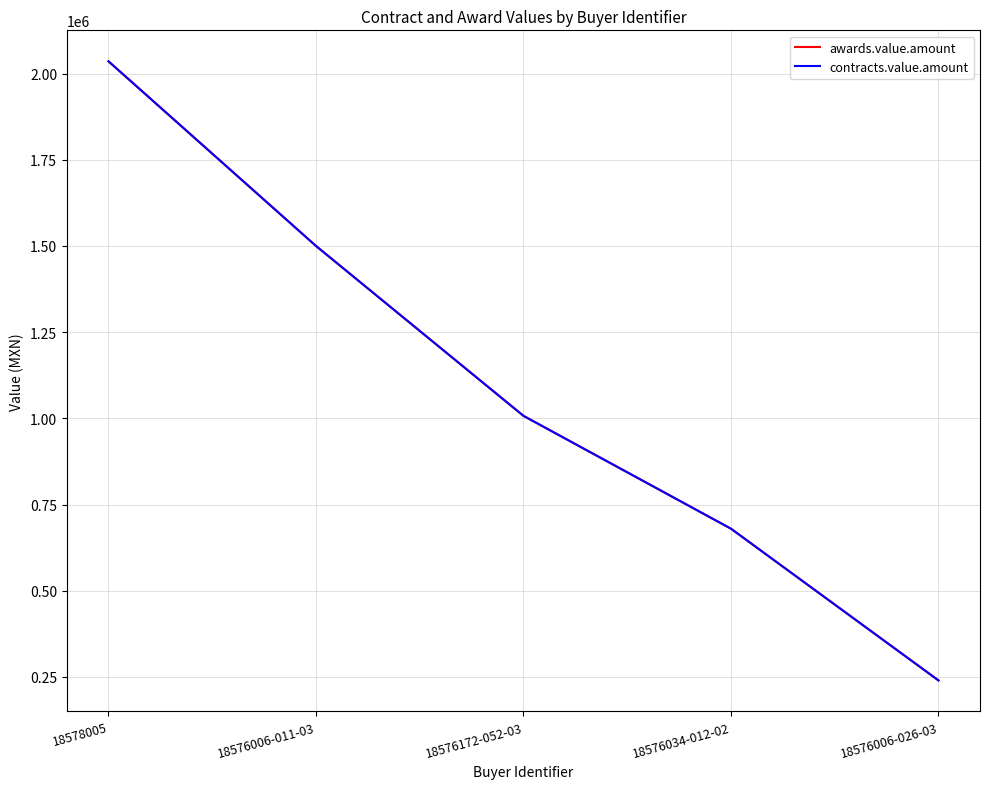

Is this an area chart (filled region under the line)?

No